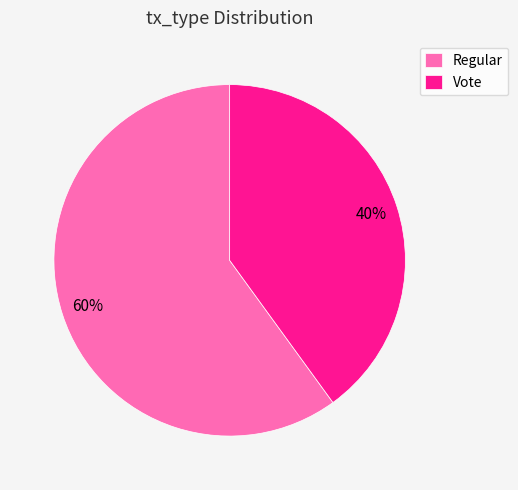

Which has a higher value, Regular or Vote?

Regular